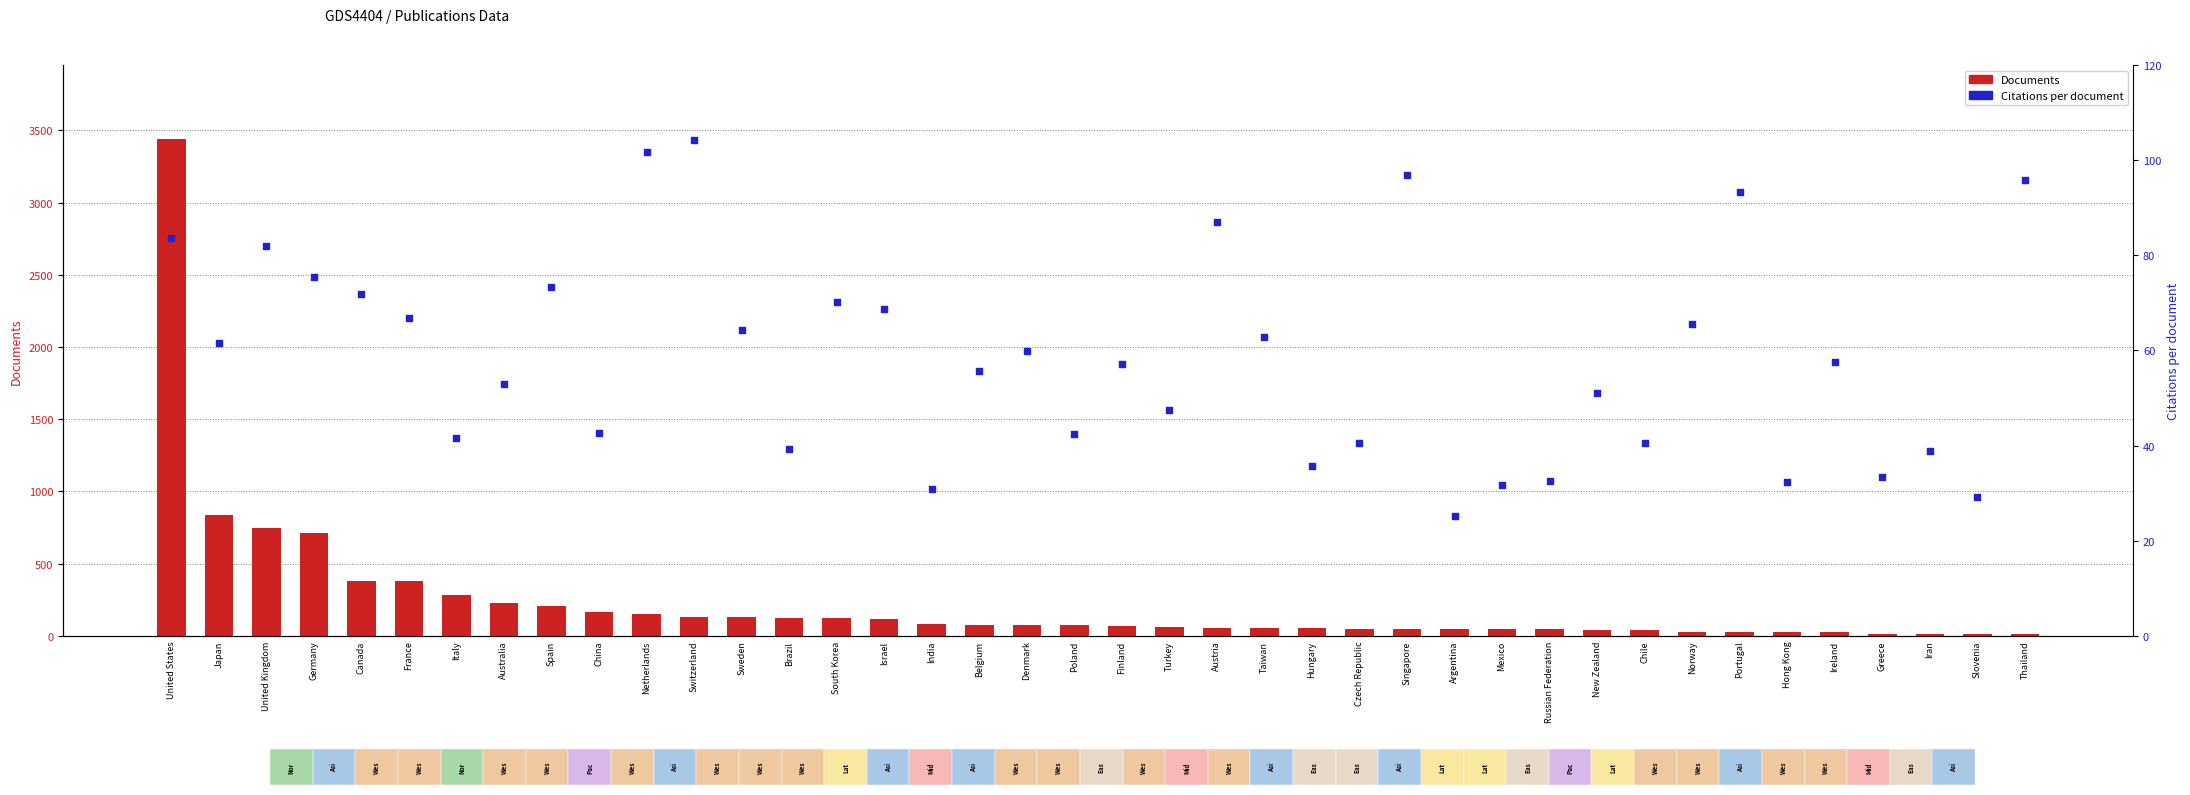

Which series contains the highest Y value?

Documents